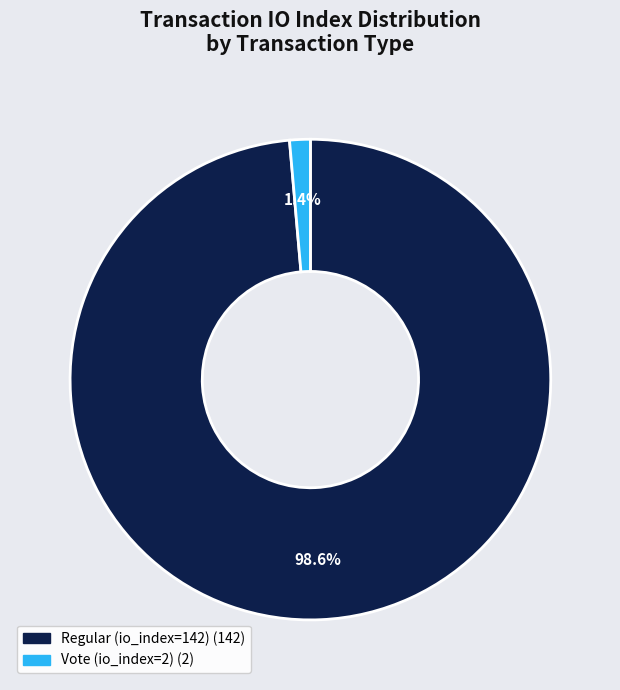

Is it true that Regular (io_index=142) is 89% of the pie?

False